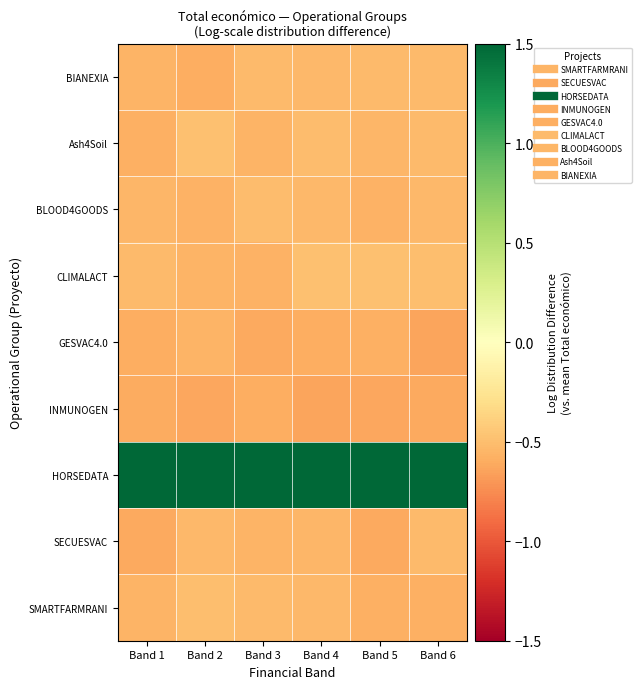

Reading right to left, extract all data points from this chart.

SMARTFARMRANI: Band 6=-0.6	Band 5=-0.6	Band 4=-0.5	Band 3=-0.5	Band 2=-0.5	Band 1=-0.6
SECUESVAC: Band 6=-0.5	Band 5=-0.6	Band 4=-0.5	Band 3=-0.6	Band 2=-0.5	Band 1=-0.6
HORSEDATA: Band 6=4.5	Band 5=4.4	Band 4=4.4	Band 3=4.4	Band 2=4.4	Band 1=4.5
INMUNOGEN: Band 6=-0.6	Band 5=-0.6	Band 4=-0.6	Band 3=-0.6	Band 2=-0.6	Band 1=-0.6
GESVAC4.0: Band 6=-0.6	Band 5=-0.6	Band 4=-0.6	Band 3=-0.6	Band 2=-0.6	Band 1=-0.6
CLIMALACT: Band 6=-0.5	Band 5=-0.5	Band 4=-0.5	Band 3=-0.6	Band 2=-0.6	Band 1=-0.5
BLOOD4GOODS: Band 6=-0.5	Band 5=-0.6	Band 4=-0.5	Band 3=-0.5	Band 2=-0.6	Band 1=-0.5
Ash4Soil: Band 6=-0.5	Band 5=-0.5	Band 4=-0.5	Band 3=-0.6	Band 2=-0.5	Band 1=-0.6
BIANEXIA: Band 6=-0.5	Band 5=-0.5	Band 4=-0.5	Band 3=-0.5	Band 2=-0.6	Band 1=-0.6